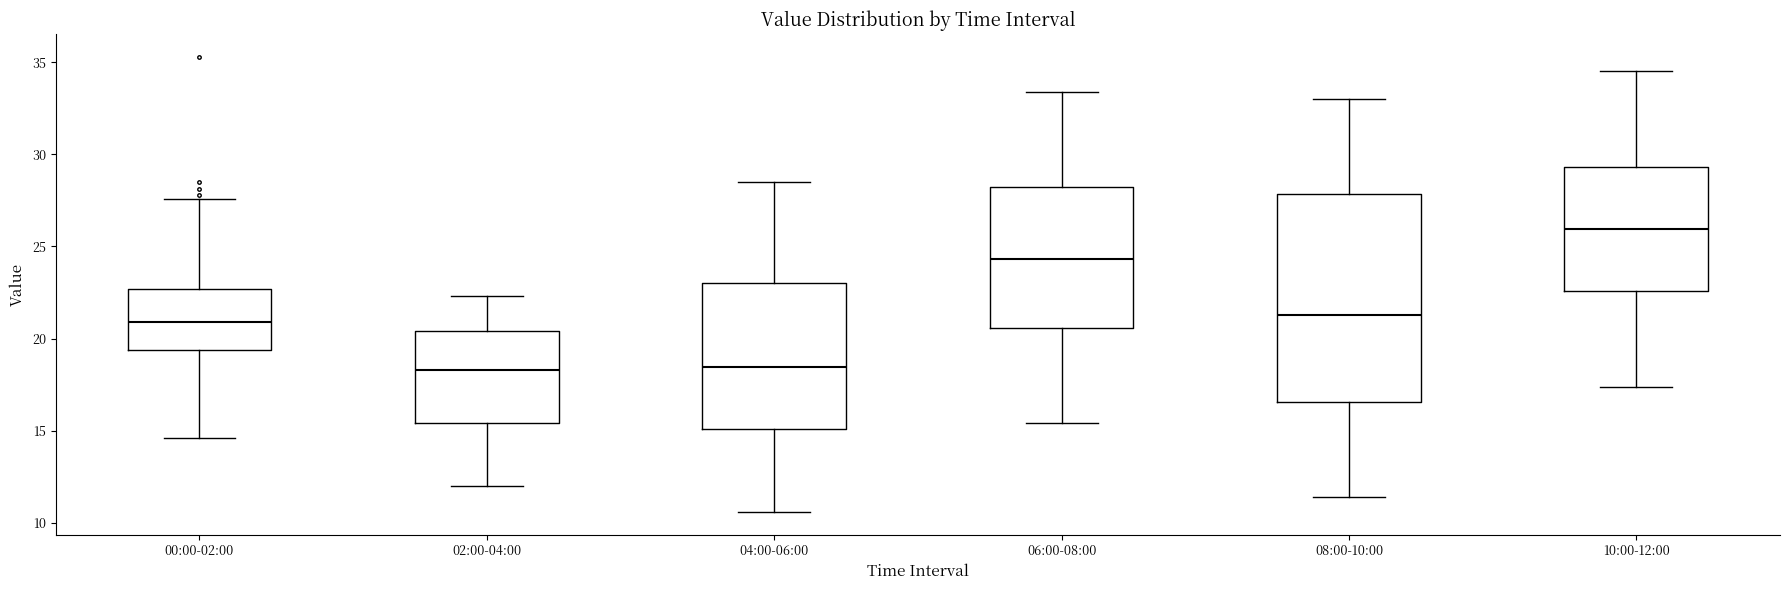

Where does the lower whisker of the box for 06:00-08:00 end on the y-axis? The values are not printed on the chart, so give them approximately, as read against the axis.

15.5